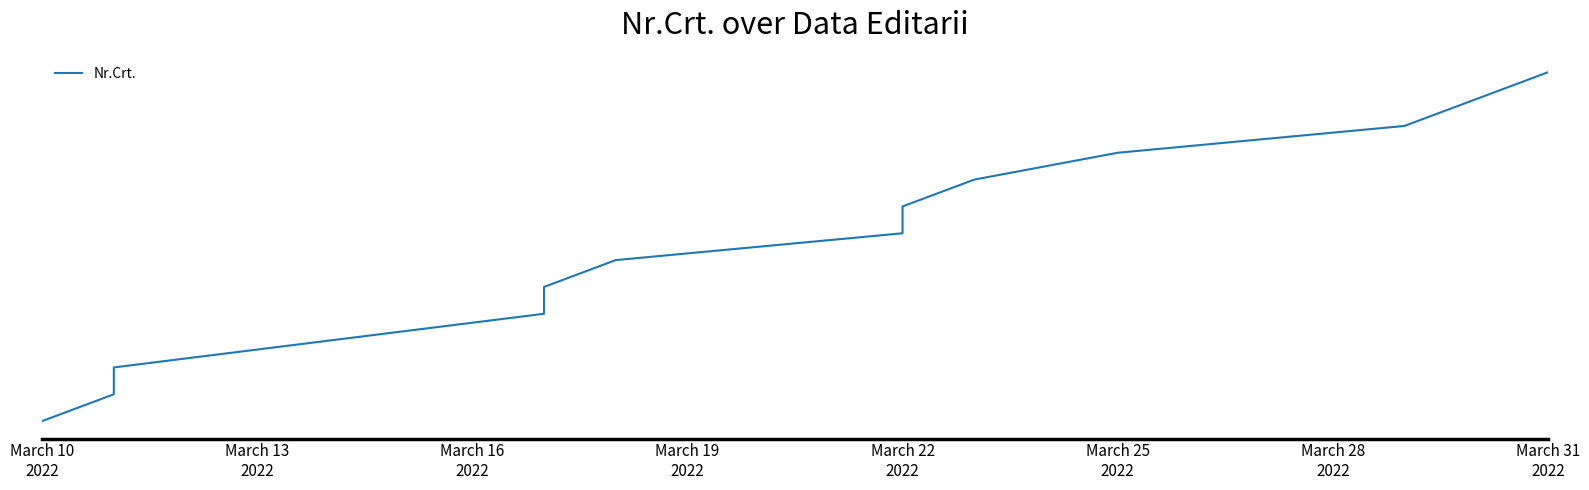

True or false: the data shows 40 at March 25
2022.

True